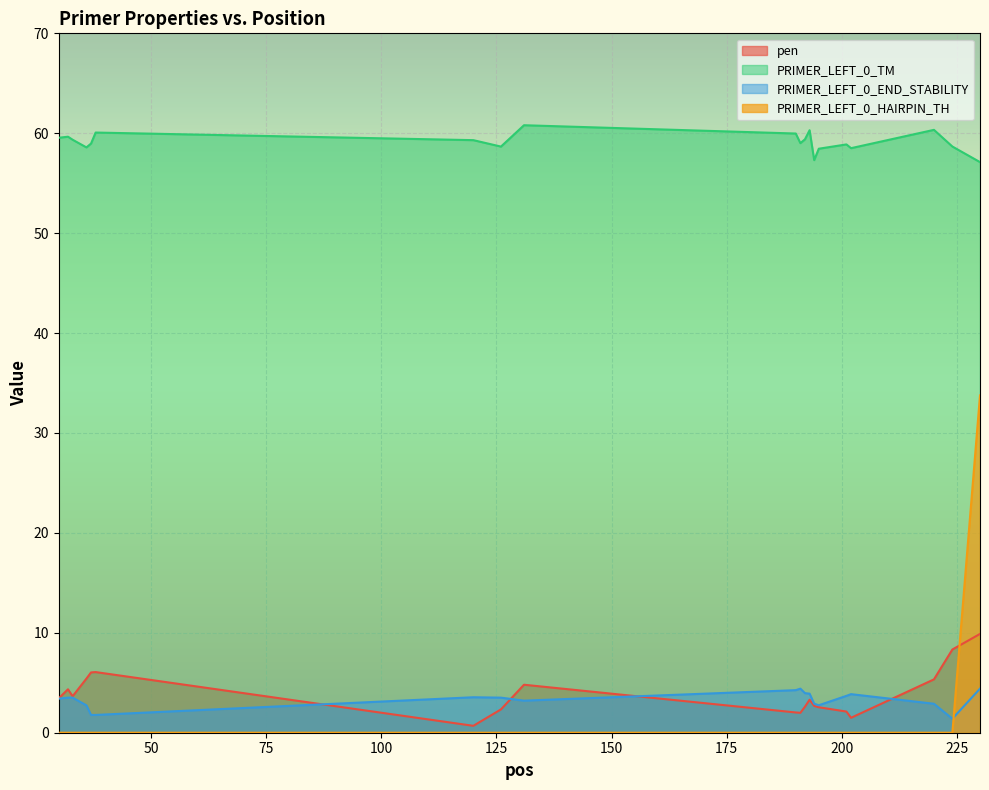

How many lines are shown in the chart?

4